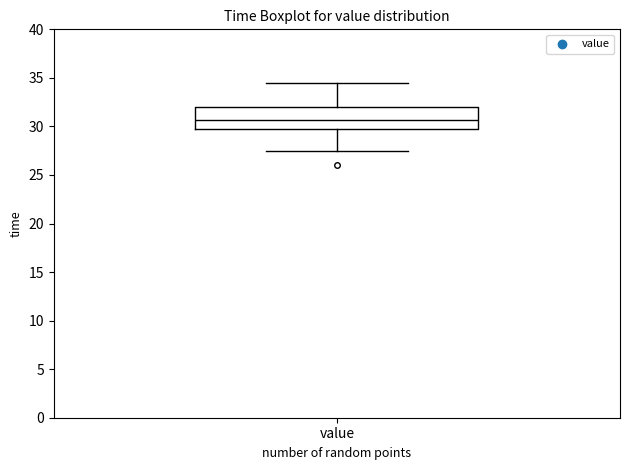

Transcribe this box plot: give where the median line is, the range the box spans, and where the two whiskers end, as read against the y-axis. The values are not printed on the chart, so give them approximately, as read against the axis.

median 30.5, box 29.5 to 32.0, whiskers 27.5 to 34.5